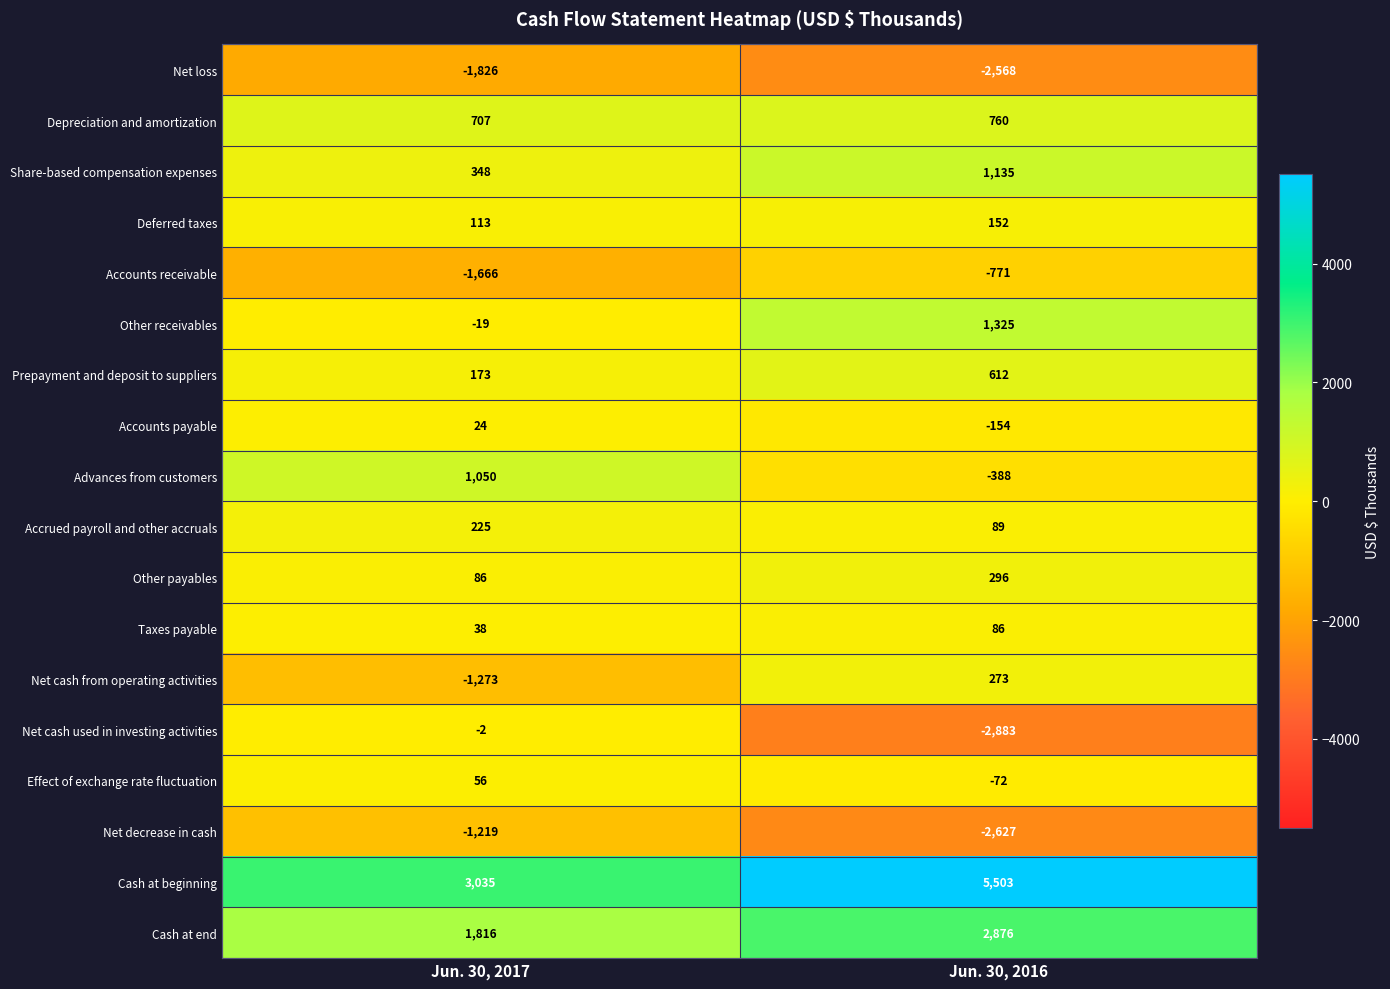

Which category has the highest value across all series?

Jun. 30, 2016